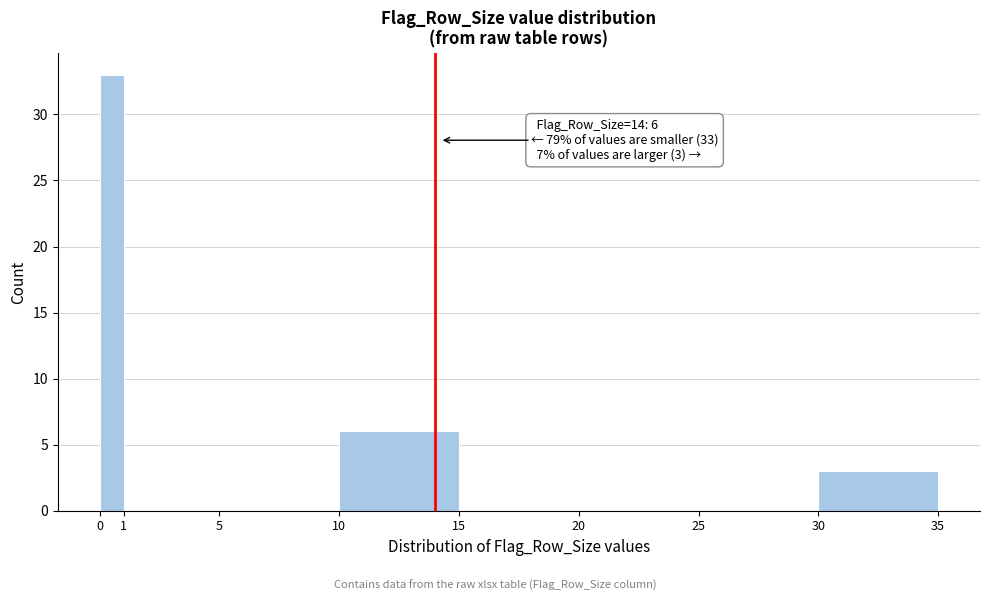

Over which range of the x-axis is the bar tallest?

0 to 1